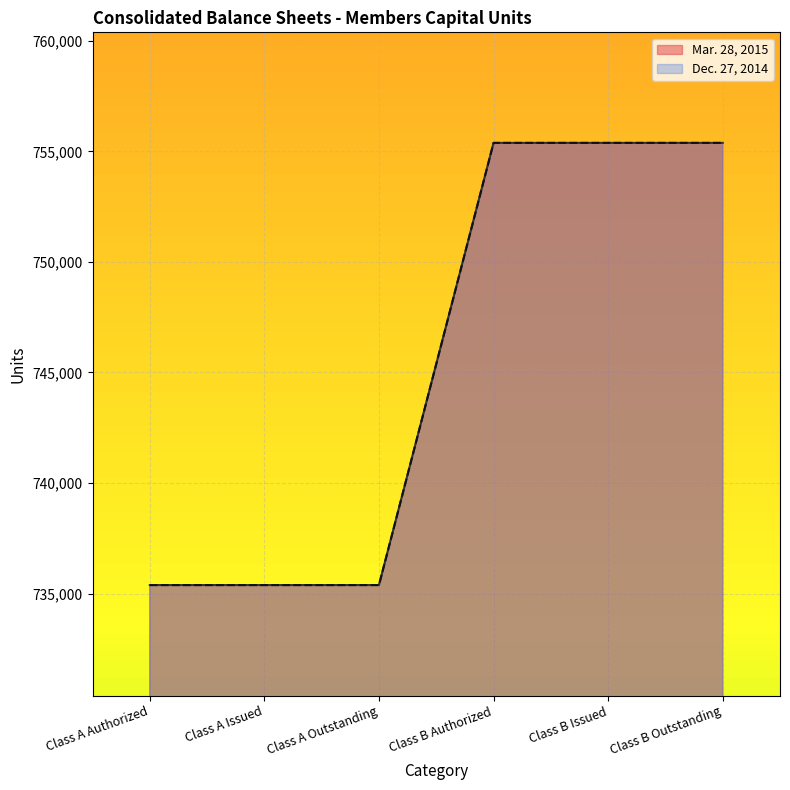

Reading left to right, transcribe all the data shown in this chart.

Mar. 28, 2015: 735385	735385	735385	755385	755385	755385
Dec. 27, 2014: 735385	735385	735385	755385	755385	755385